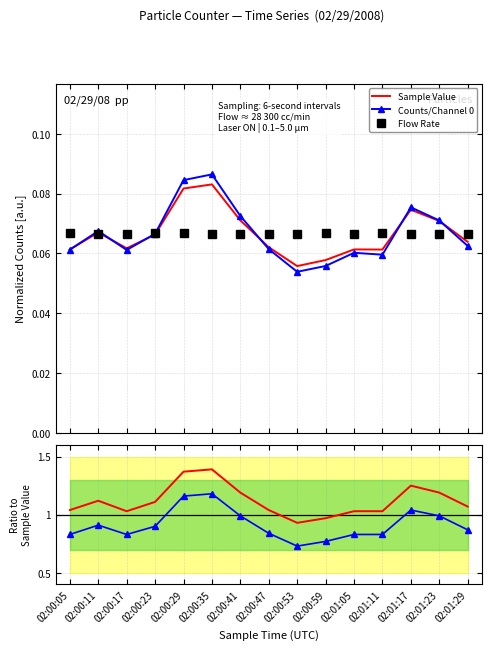

True or false: Ch0 / SV and FR / SV cross at least once.

False